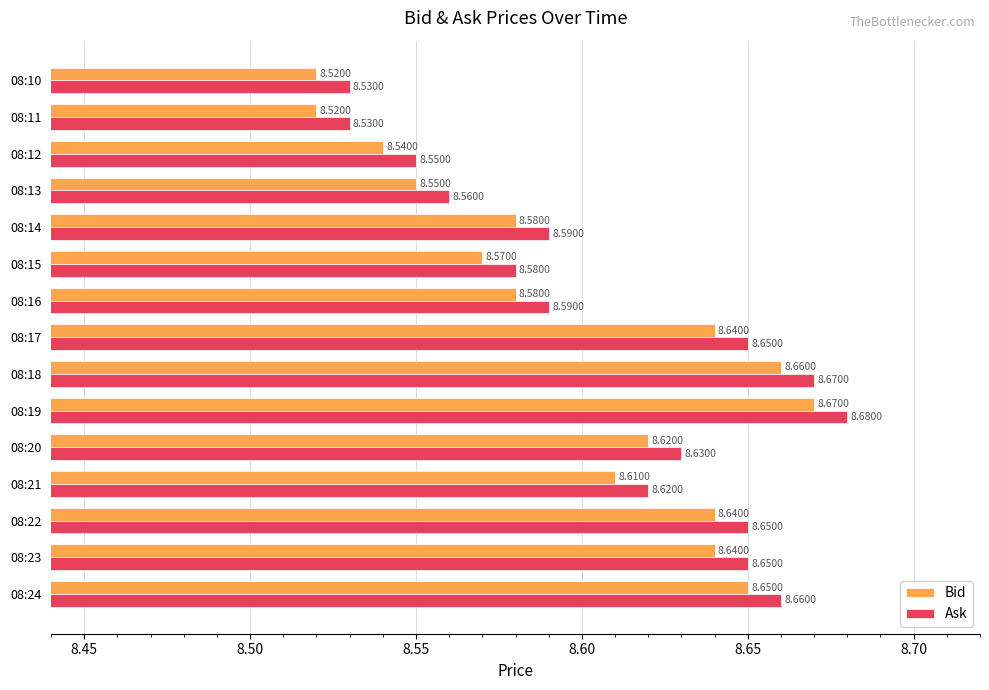

List the series in order of their peak value, lowest first.

Bid, Ask